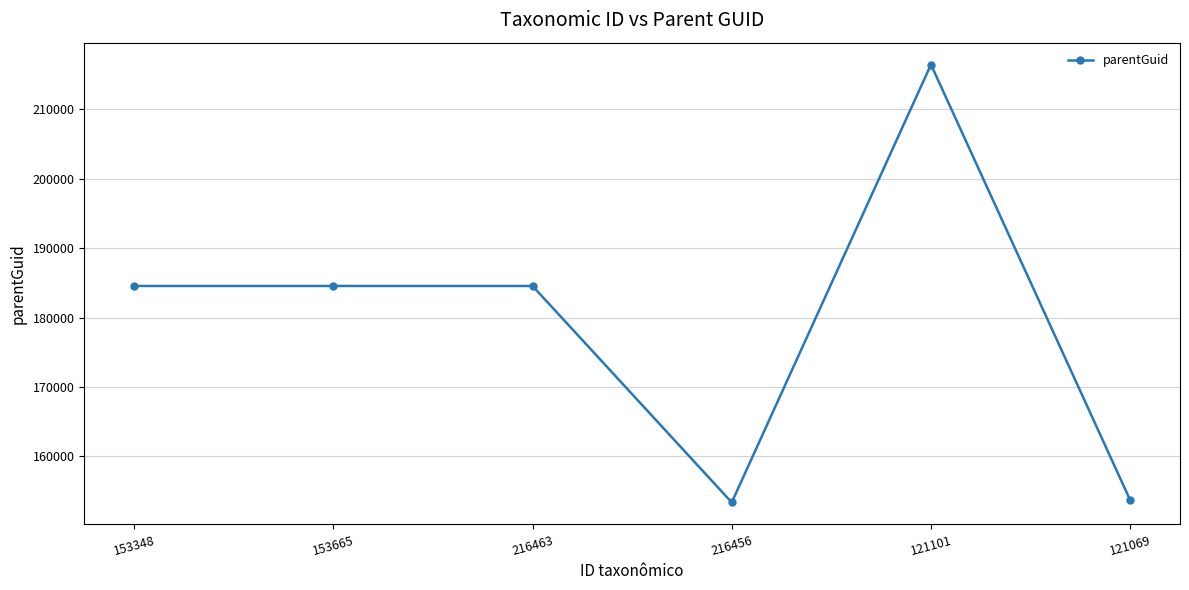

Which label corresponds to the largest value in the chart?

121101